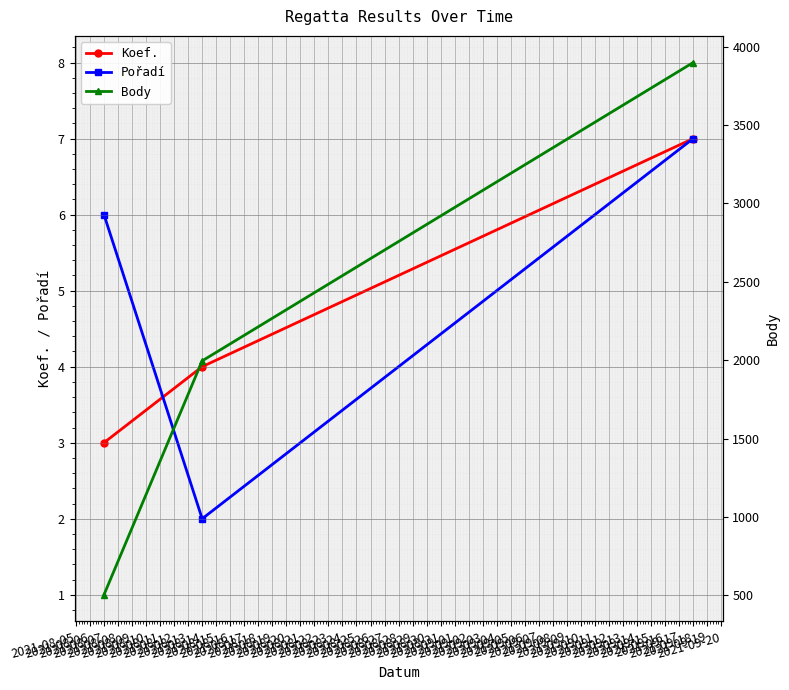

What is the maximum value shown in the chart?

3899